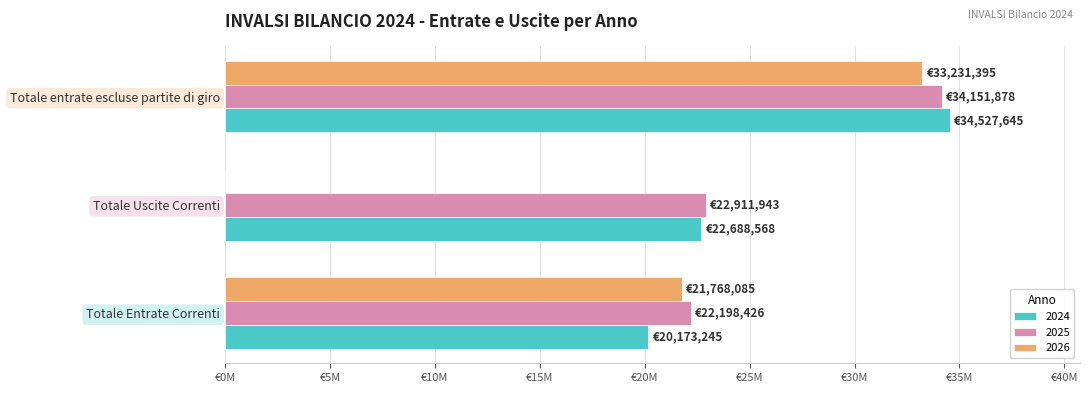

Which series changed the most between Totale Entrate Correnti and Totale Uscite Correnti?

2026